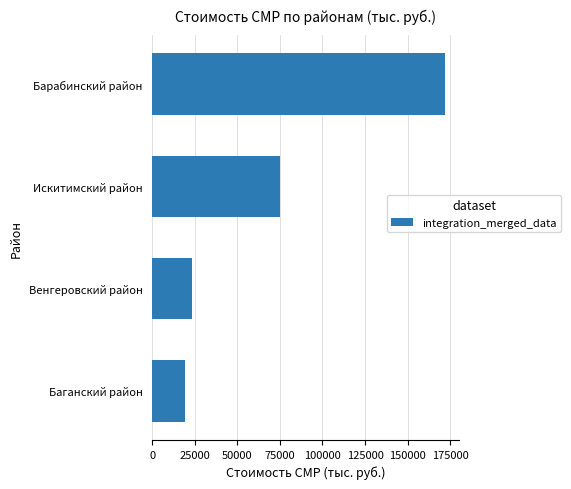

Are the bars grouped side by side (vs. stacked)?

No